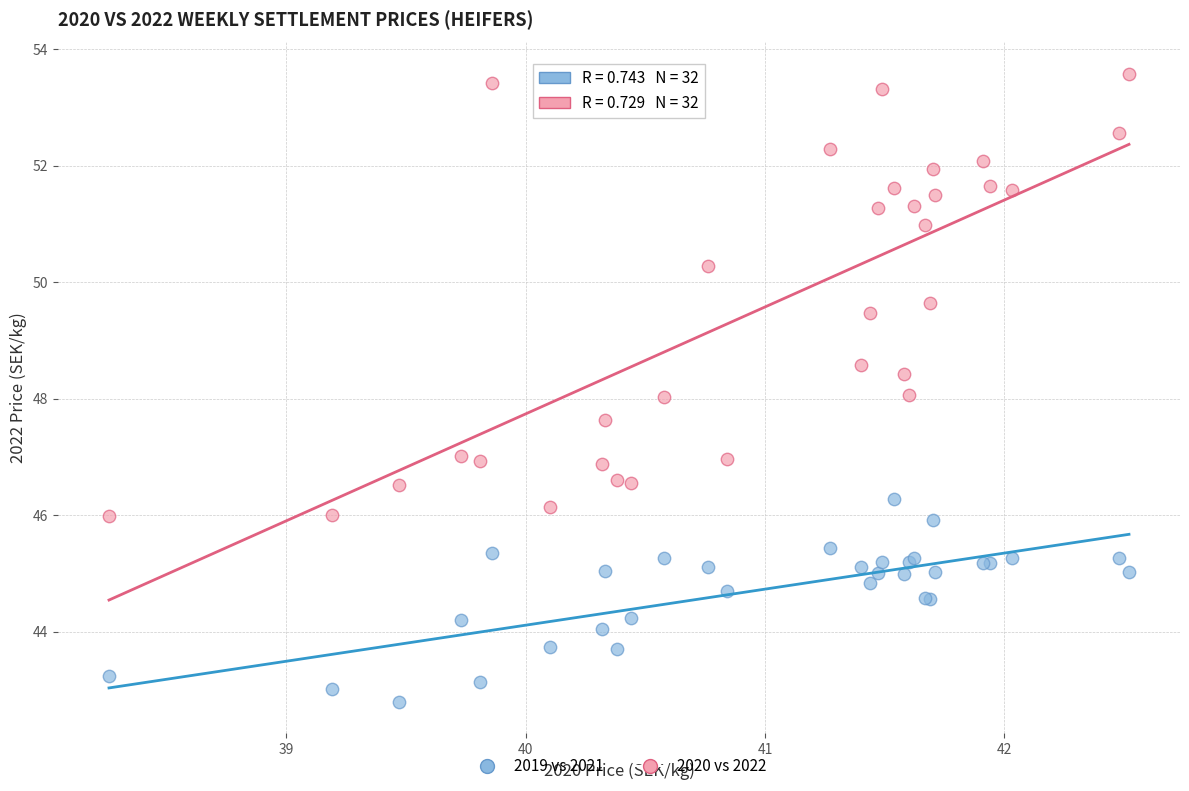

Which series reaches the maximum Y coordinate?

2020 vs 2022